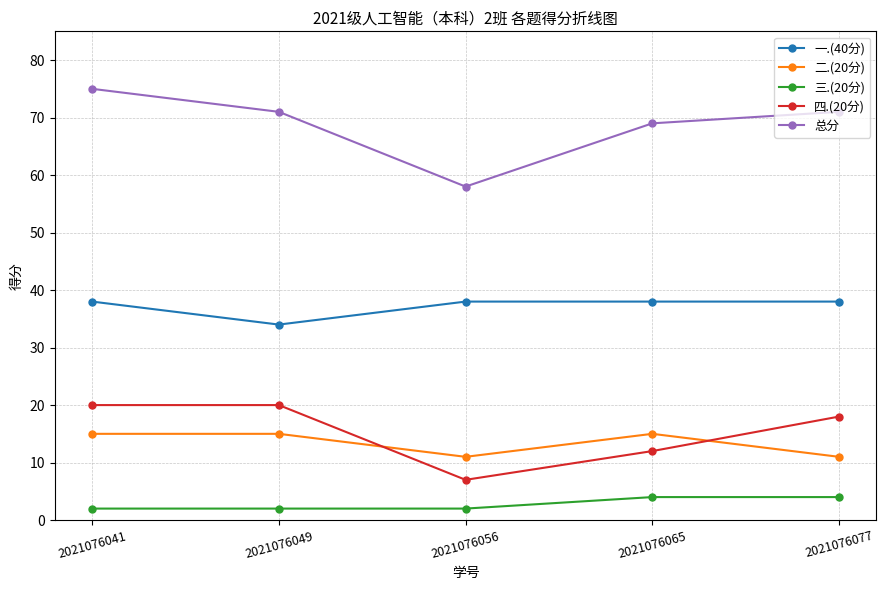

Where does the 总分 series first go above 71?

2021076041